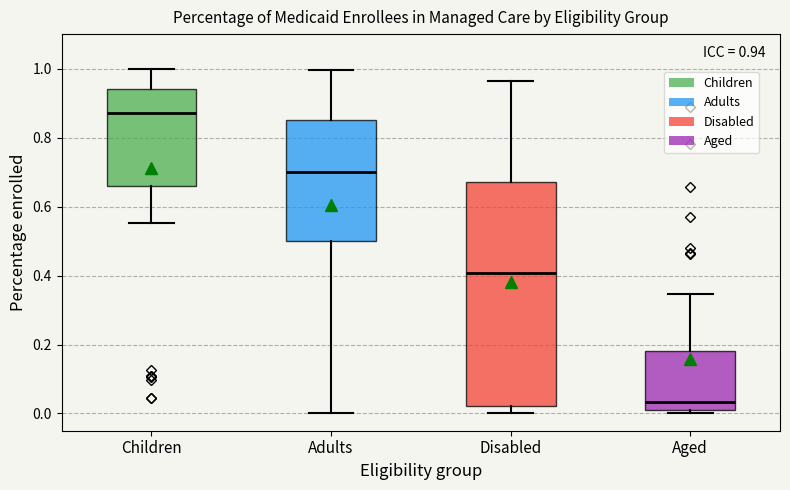

Comparing the boxes themselves (not the whiskers), which one is the tallest?

Disabled